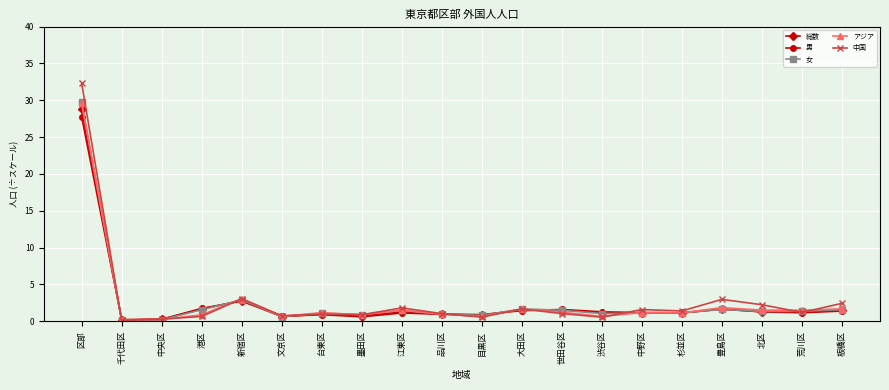

Where does the 中国 series first go above 1?

区部